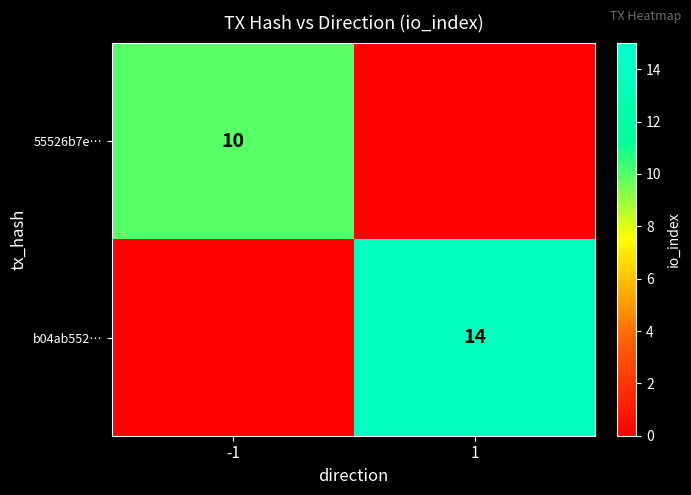

The value of 55526b7e… at -1 is 14. True or false?

False